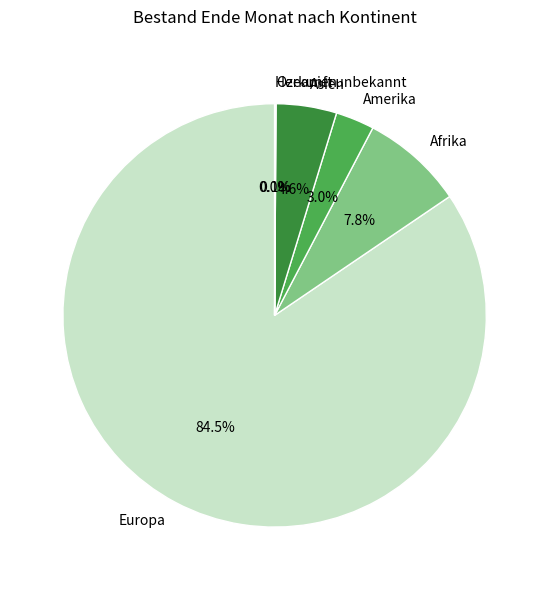

To the nearest percent, what percentage of the pie is Afrika?

8%